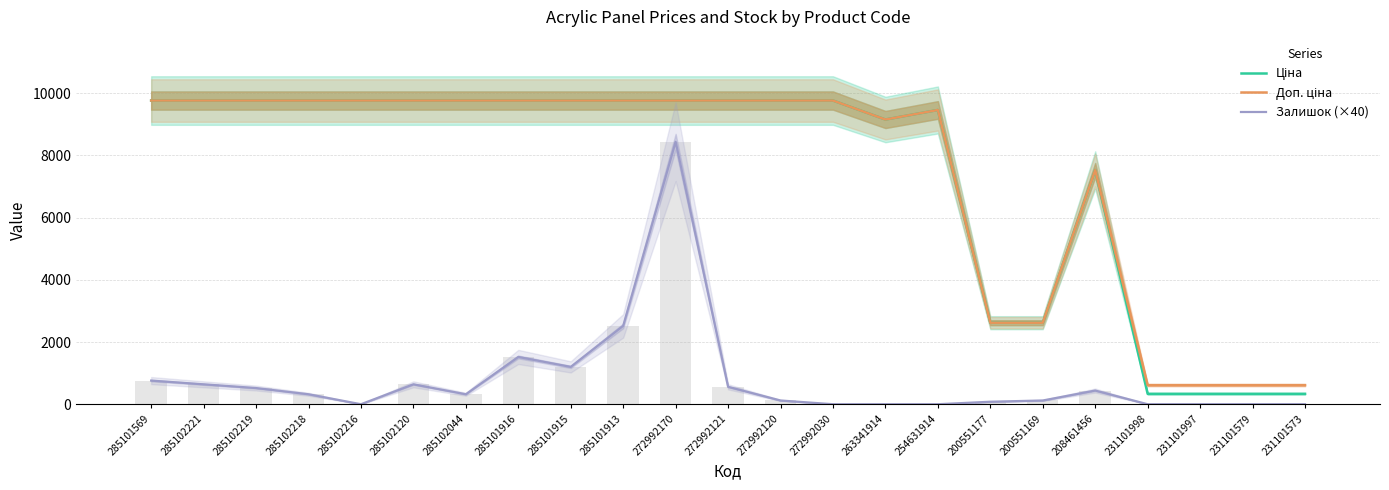

At which label is Залишок (×40) closest to 4220?

285101913